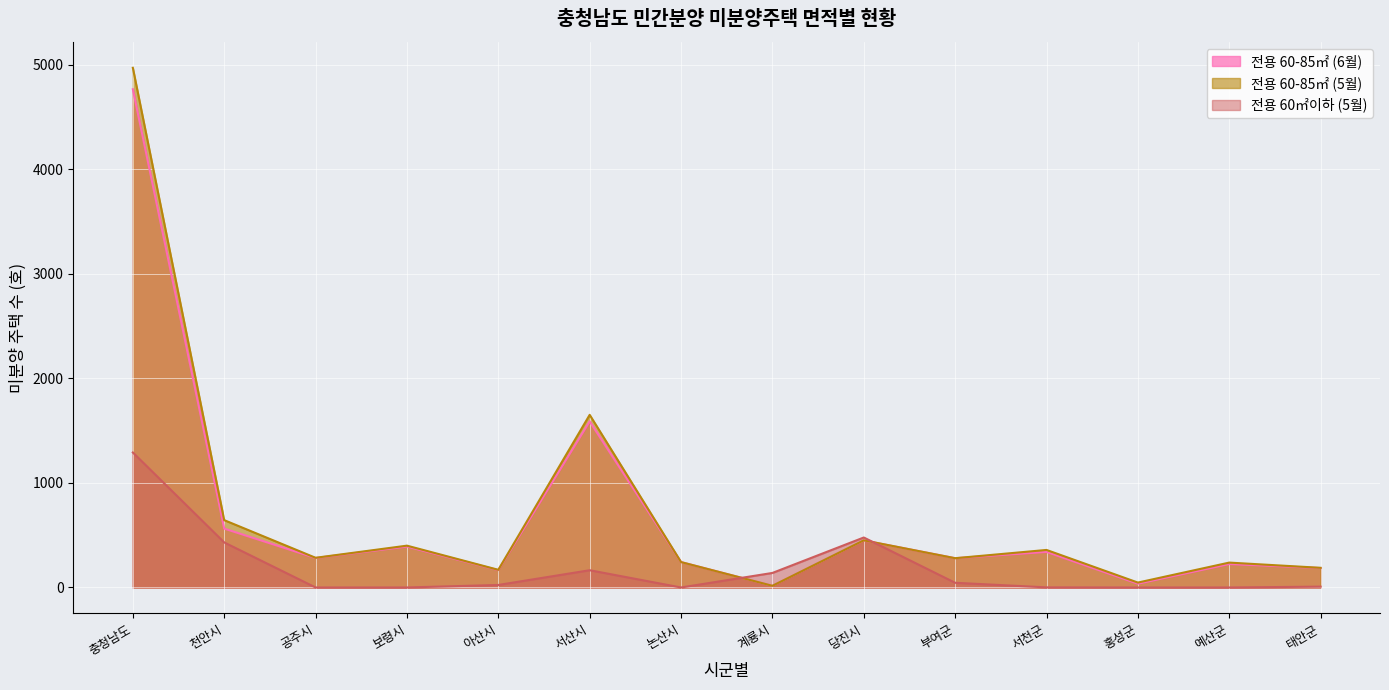

List the series in order of their peak value, highest first.

전용 60-85㎡ (5월), 전용 60-85㎡ (6월), 전용 60㎡이하 (5월)